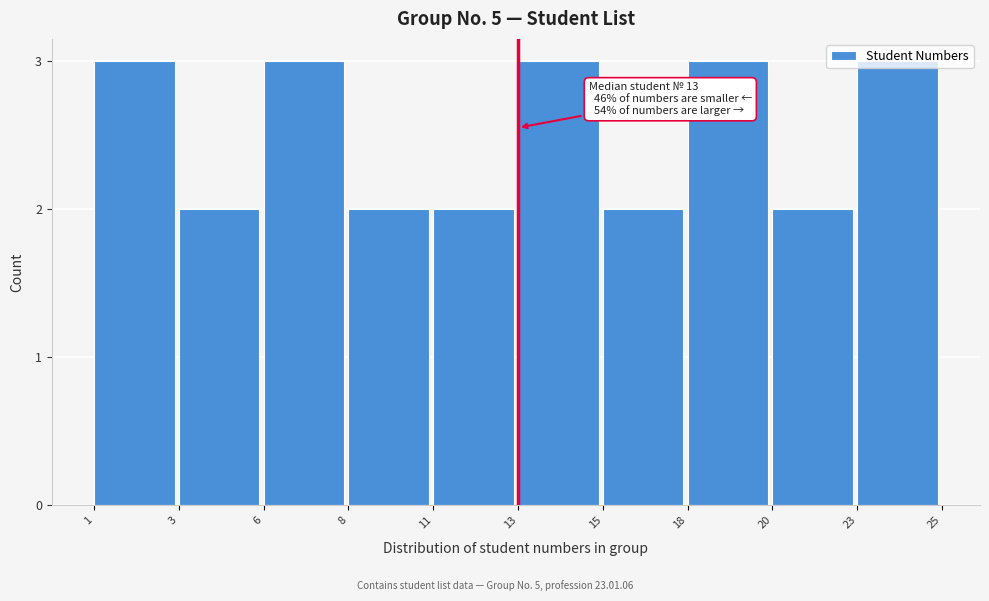

What is the sum of the values at 13 and 11?

5